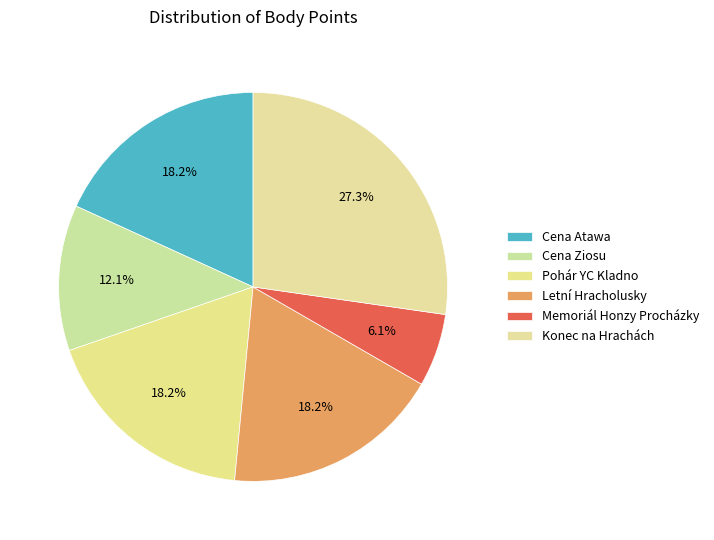

How many segments does this pie chart have?

6